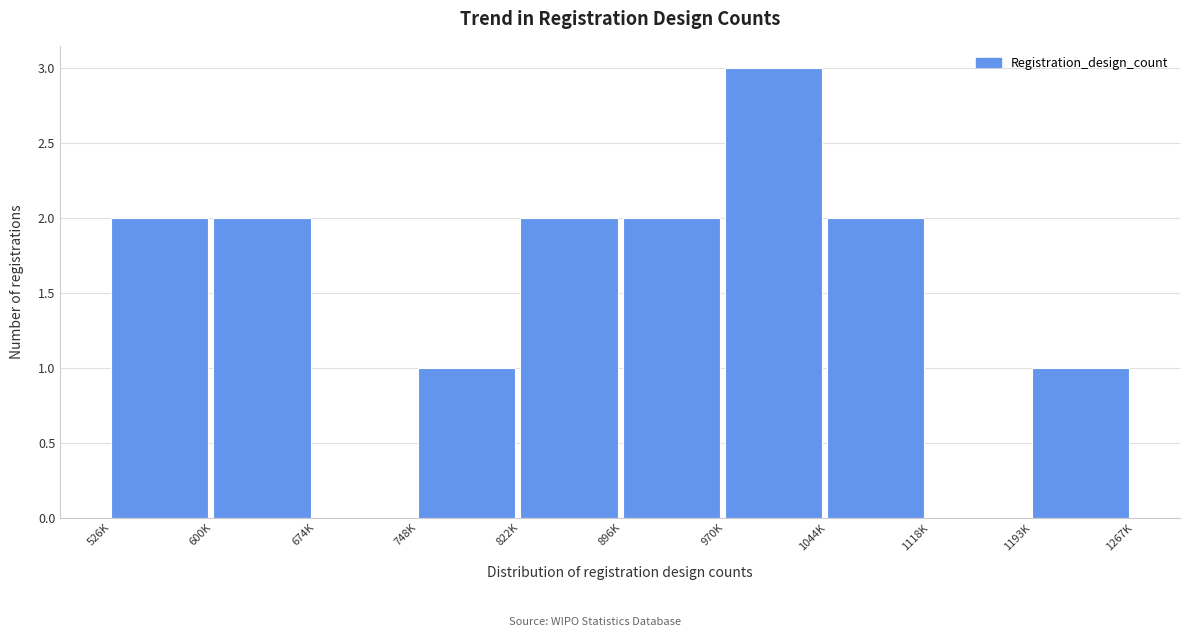

Reading left to right, transcribe all the data shown in this chart.

526K=2	600K=2	674K=0	748K=1	822K=2	896K=2	970K=3	1044K=2	1118K=0	1193K=1